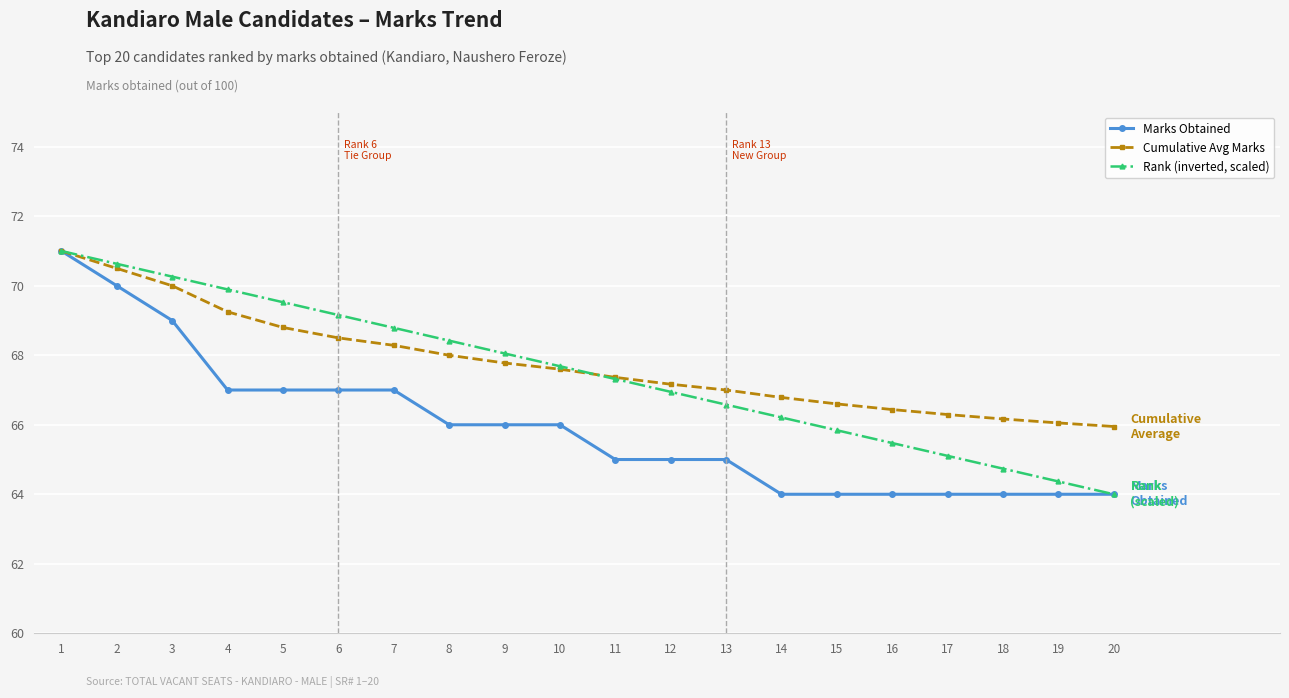

What is the difference between the maximum and minimum values in the Marks Obtained series?

7.0